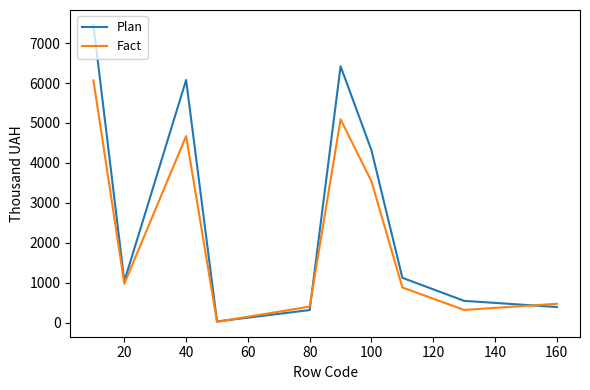

Which series has the largest total across all categories?

Plan